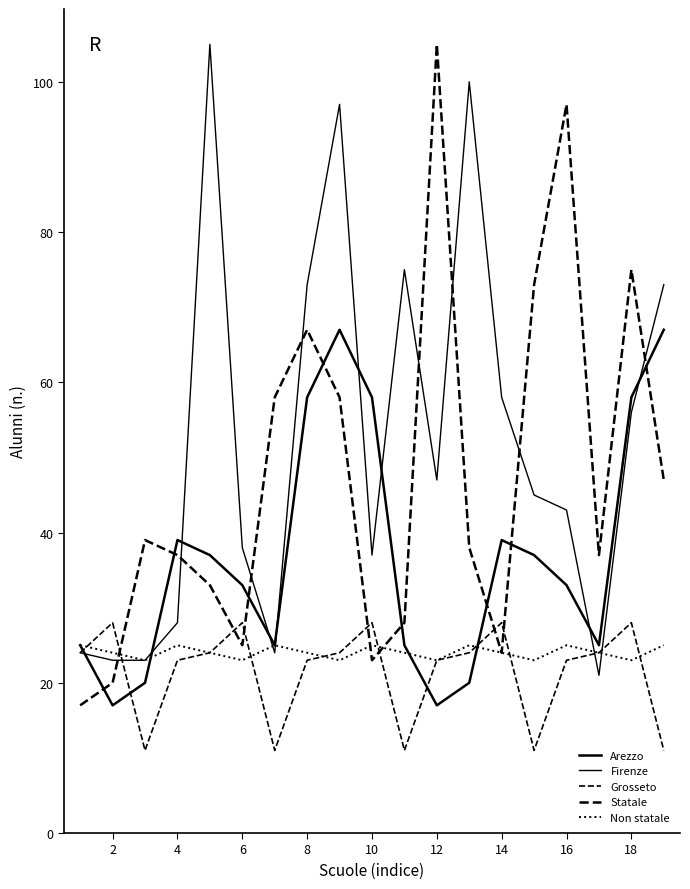

What is the sum of all Statale values?

901